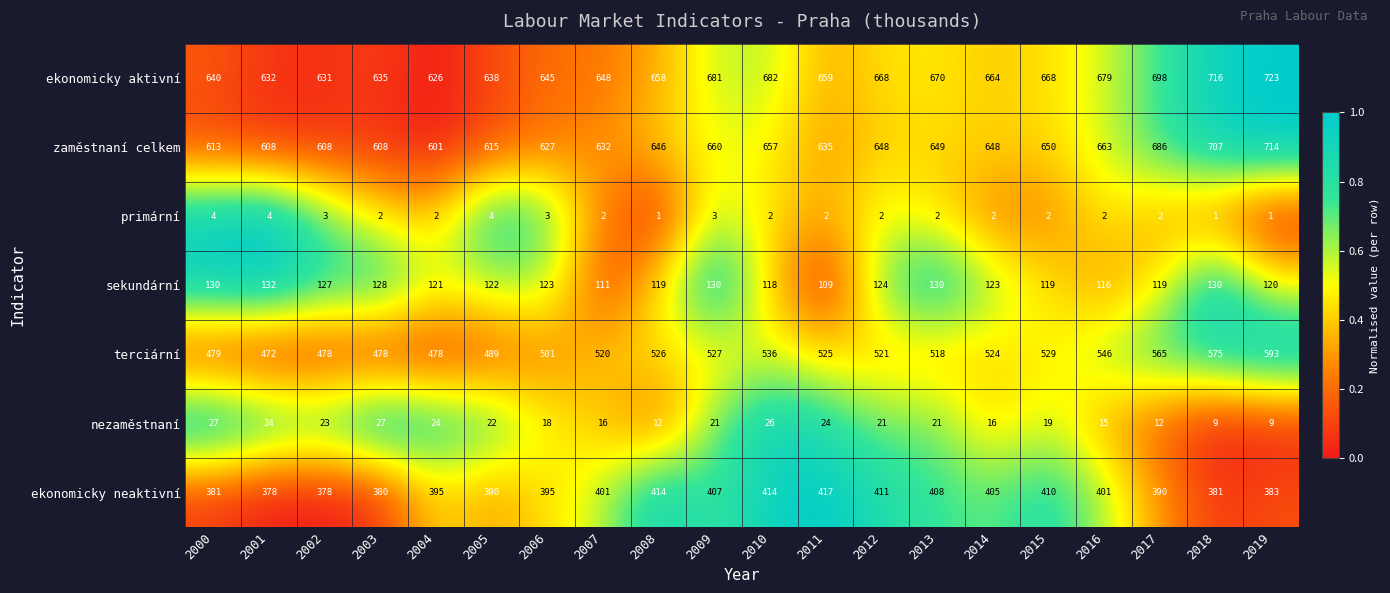

True or false: nezaměstnaní has a value of 21 at 2013.

True